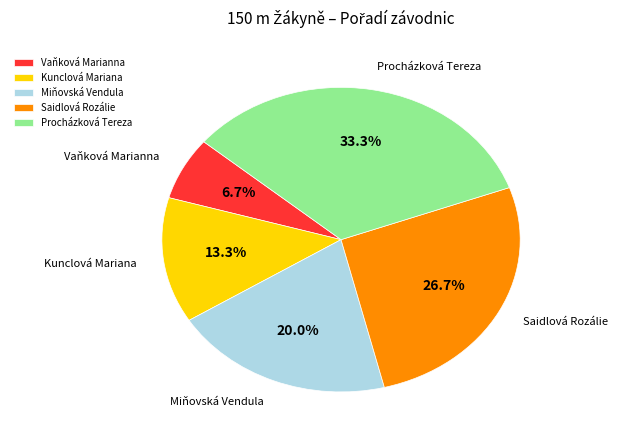

Is there any slice that represents more than half of the pie?

No